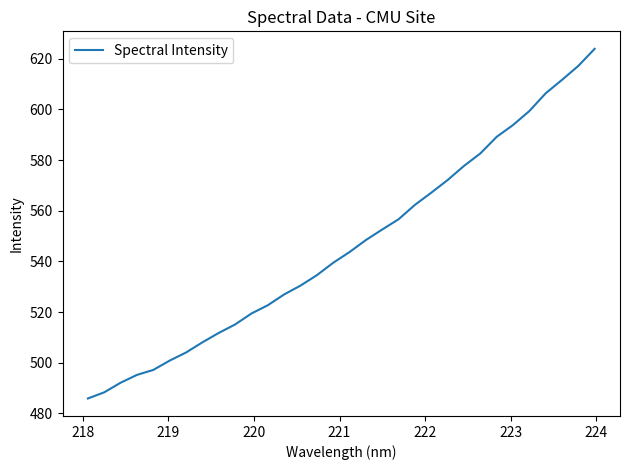

What is the average value?

546.1